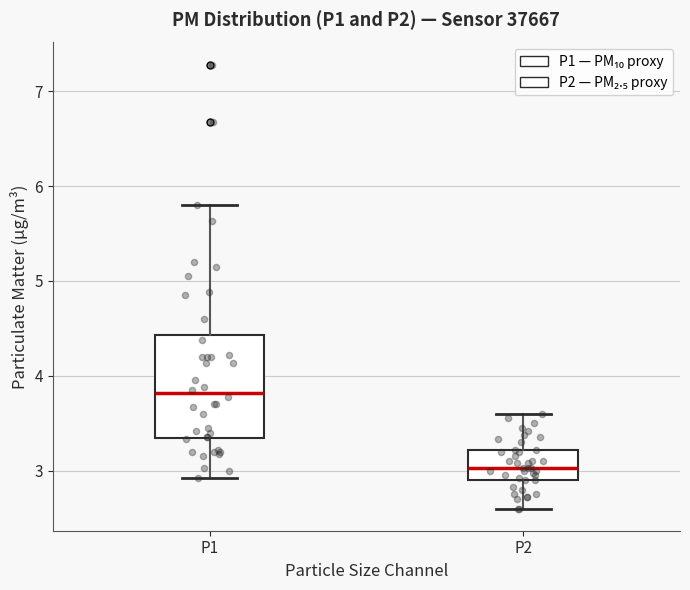

Where does the upper whisker of the box for P1 end on the y-axis? The values are not printed on the chart, so give them approximately, as read against the axis.

5.8